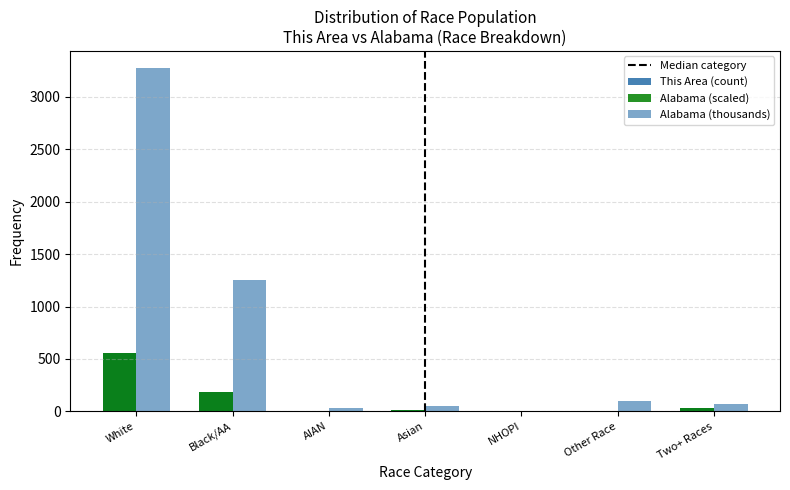

How many distinct data groups are displayed?

3